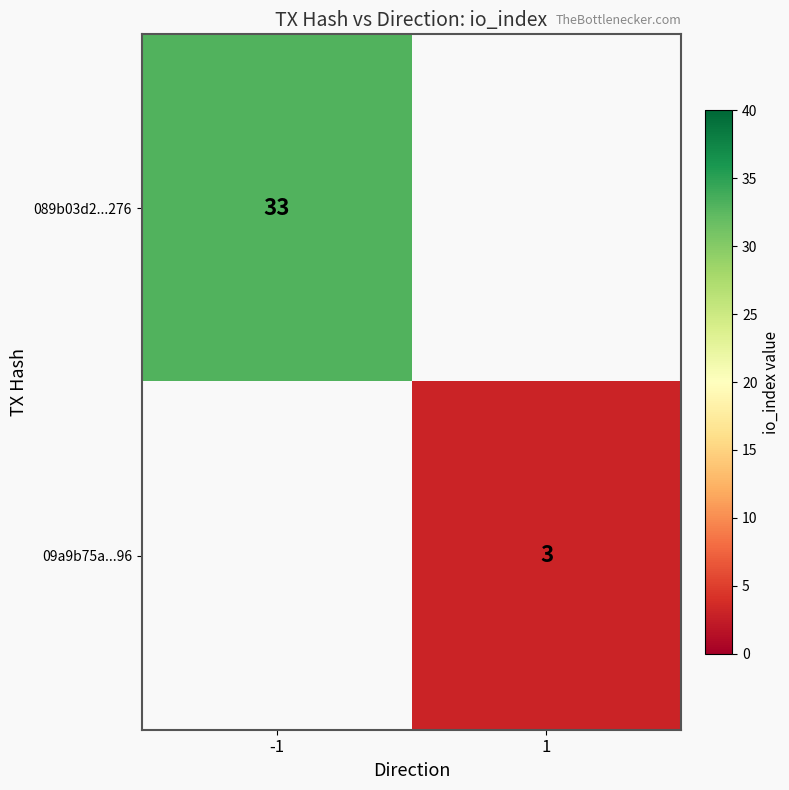

The 089b03d2...276 series shows 33 at -1. True or false?

True